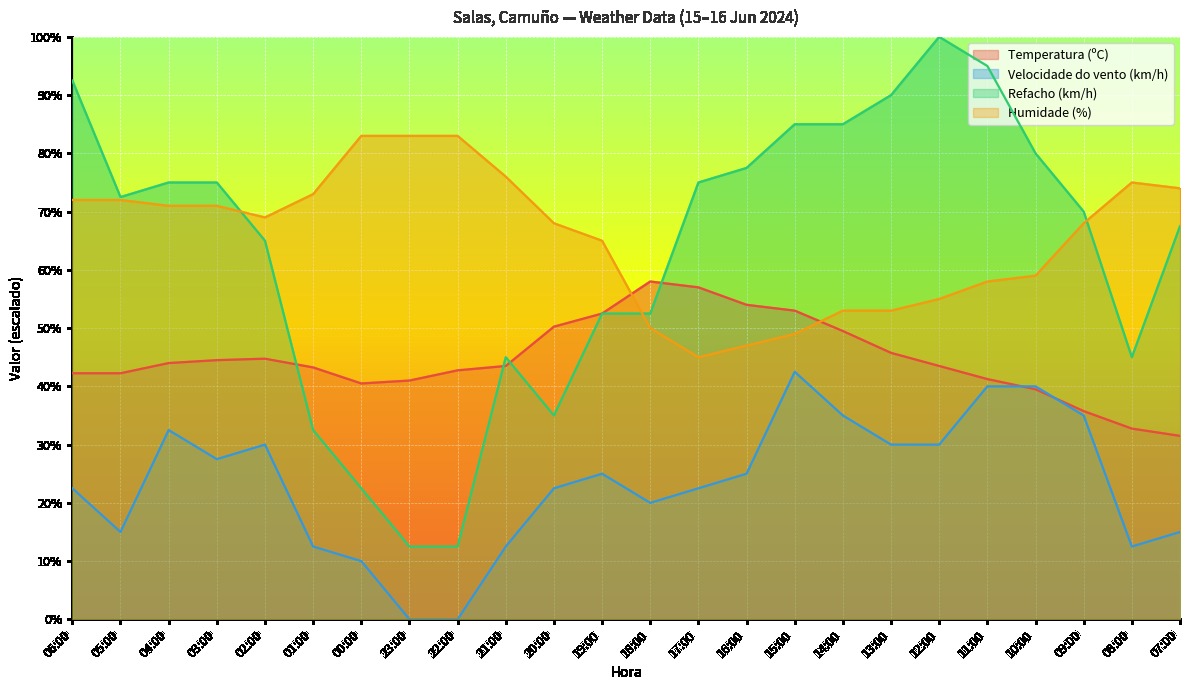

Which category has the lowest value across all series?

23:00